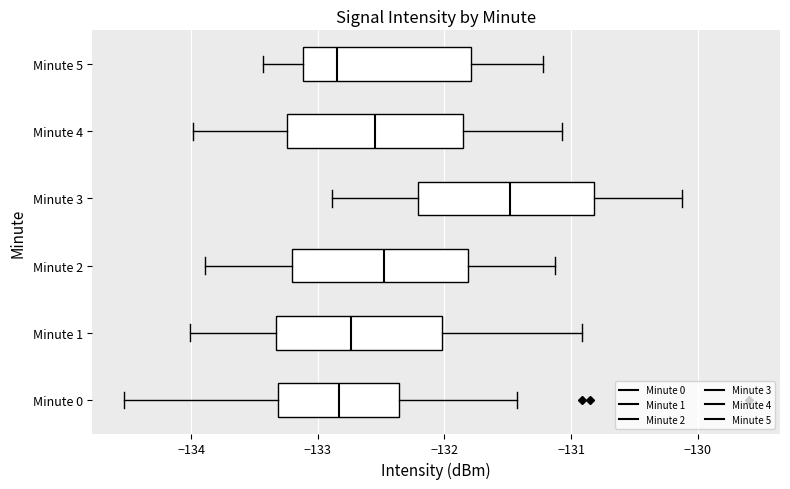

Which box's median line is the furthest to the right?

Minute 3